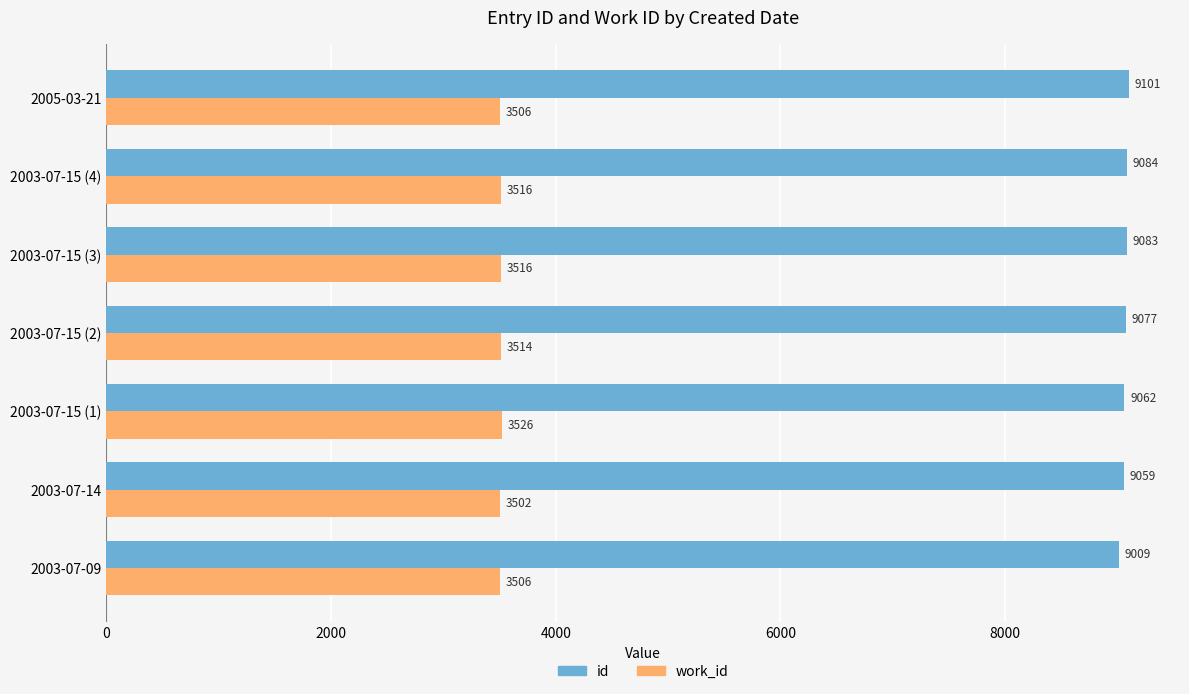

What is the average value of the id series?

9068